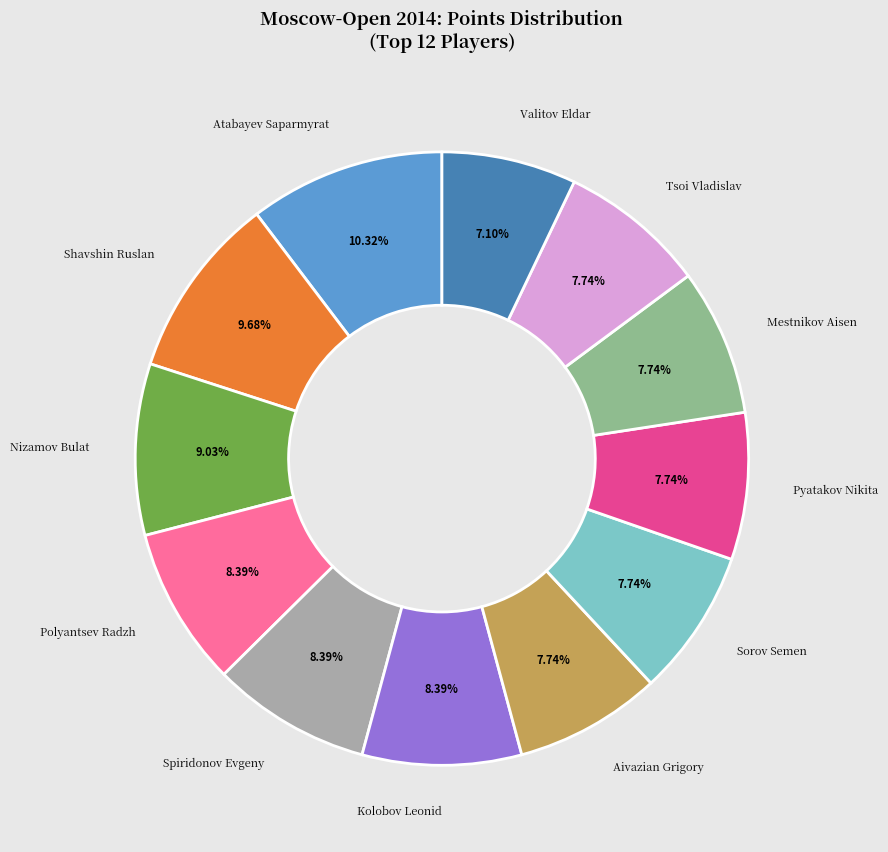

Is there a majority slice in this chart?

No